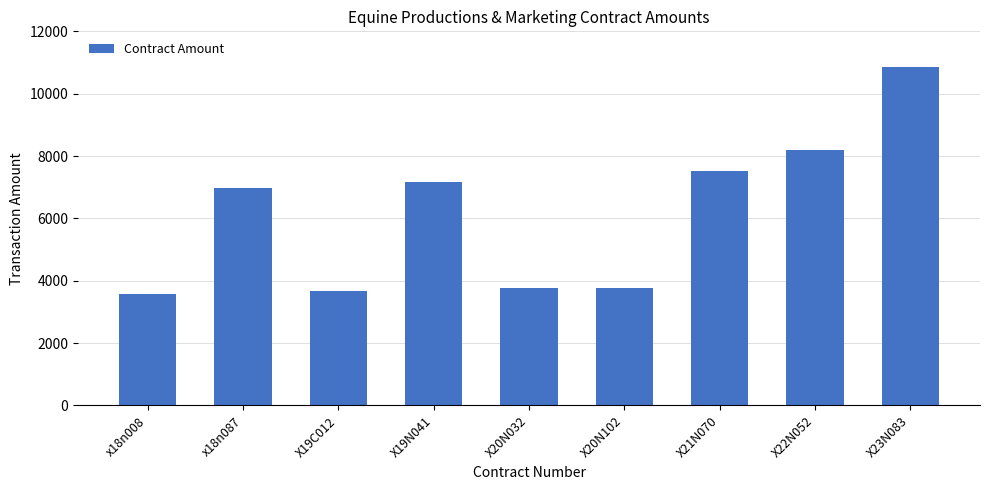

What is the change in value from x18n087 to X19C012?

-3300